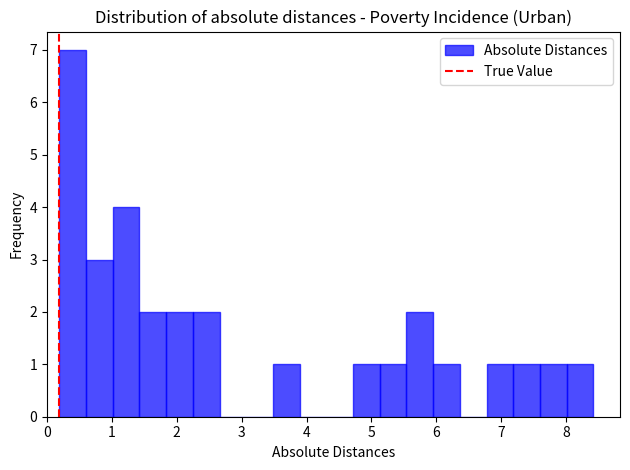

Reading left to right, list every bar in this chart as the range it spans on the x-axis followed by its height. Neither the bar edges nor the heights are printed on the chart, so give them approximately, as read against the axes.

0.2 to 0.6: 7
0.6 to 1.0: 3
1.0 to 1.4: 4
1.4 to 1.8: 2
1.8 to 2.2: 2
2.2 to 2.7: 2
2.7 to 3.1: 0
3.1 to 3.5: 0
3.5 to 3.9: 1
3.9 to 4.3: 0
4.3 to 4.7: 0
4.7 to 5.1: 1
5.1 to 5.5: 1
5.5 to 6.0: 2
6.0 to 6.4: 1
6.4 to 6.8: 0
6.8 to 7.2: 1
7.2 to 7.6: 1
7.6 to 8.0: 1
8.0 to 8.4: 1